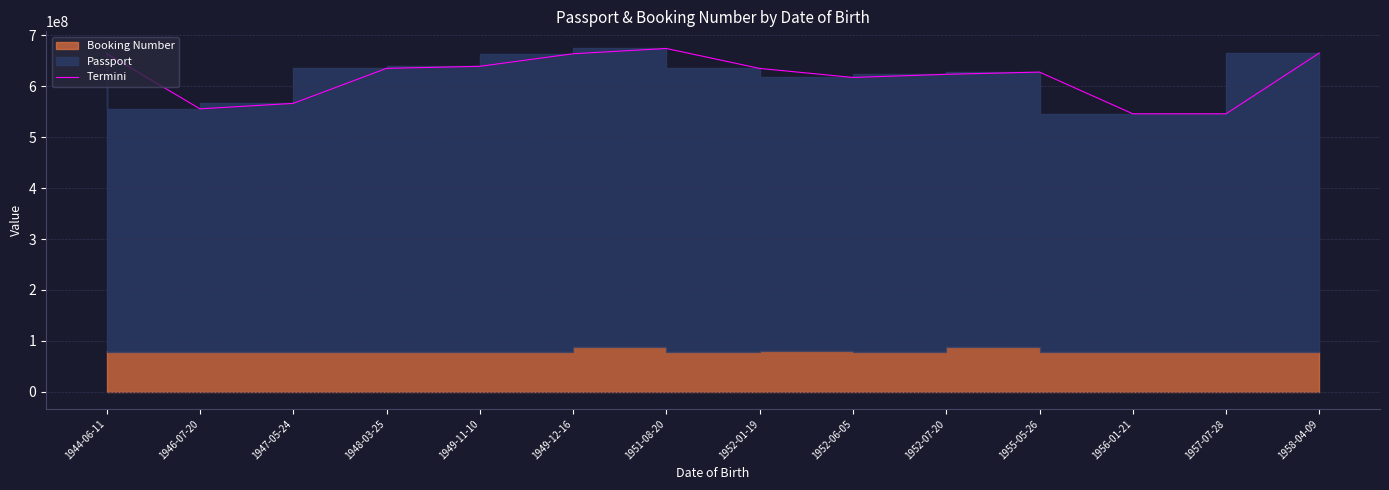

What is the sum of the values at 1952-07-20 and 1947-05-24?

1190100426.0